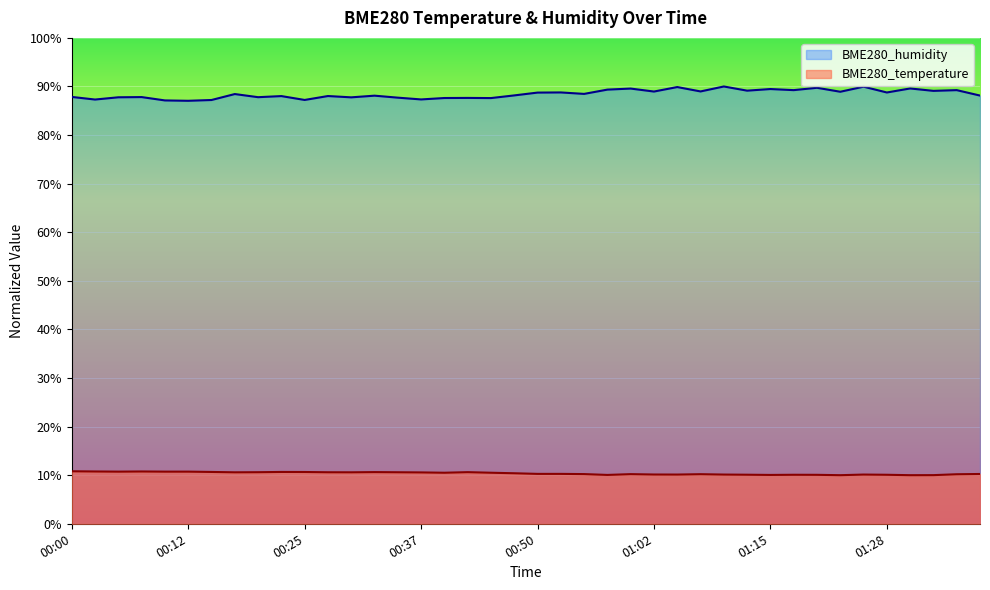

Between 01:20 and 01:26, which series saw the biggest shift?

BME280_humidity